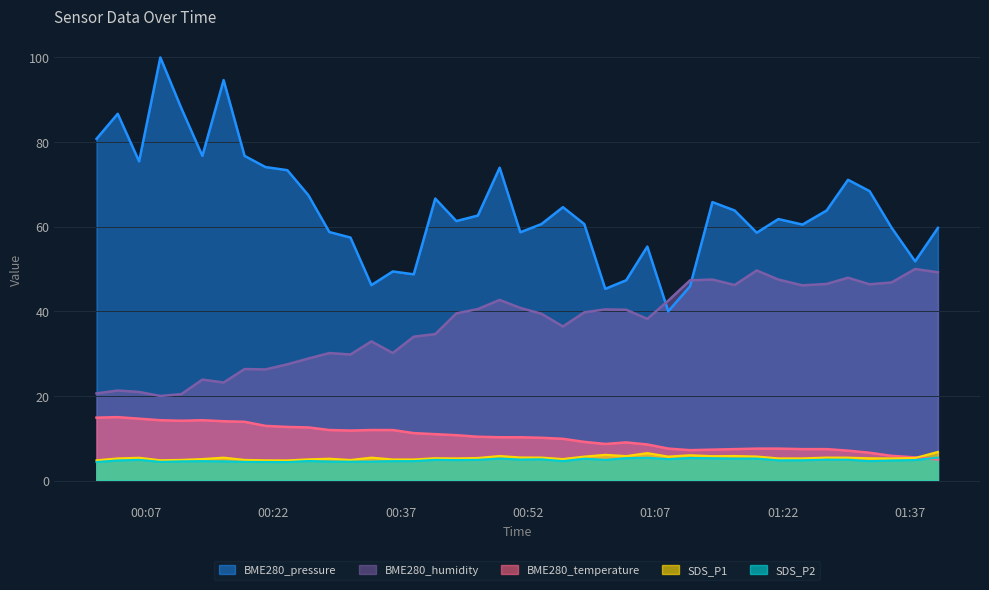

True or false: BME280_temperature and BME280_humidity intersect in this chart.

False